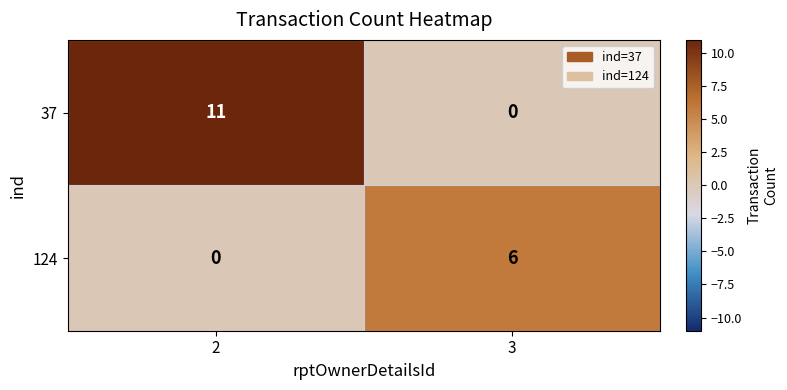

Where is 37 nearest to the value 5?

3